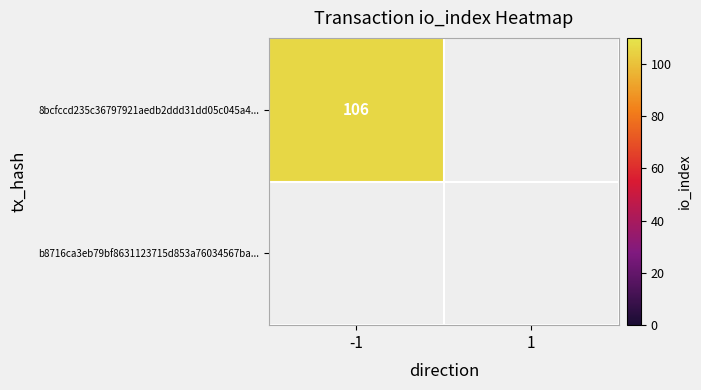

Reading right to left, what are all the values shown in this chart?

8bcfccd235c36797921aedb2ddd31dd05c045a4: 0	106
b8716ca3eb79bf8631123715d853a76034567ba: 0	0